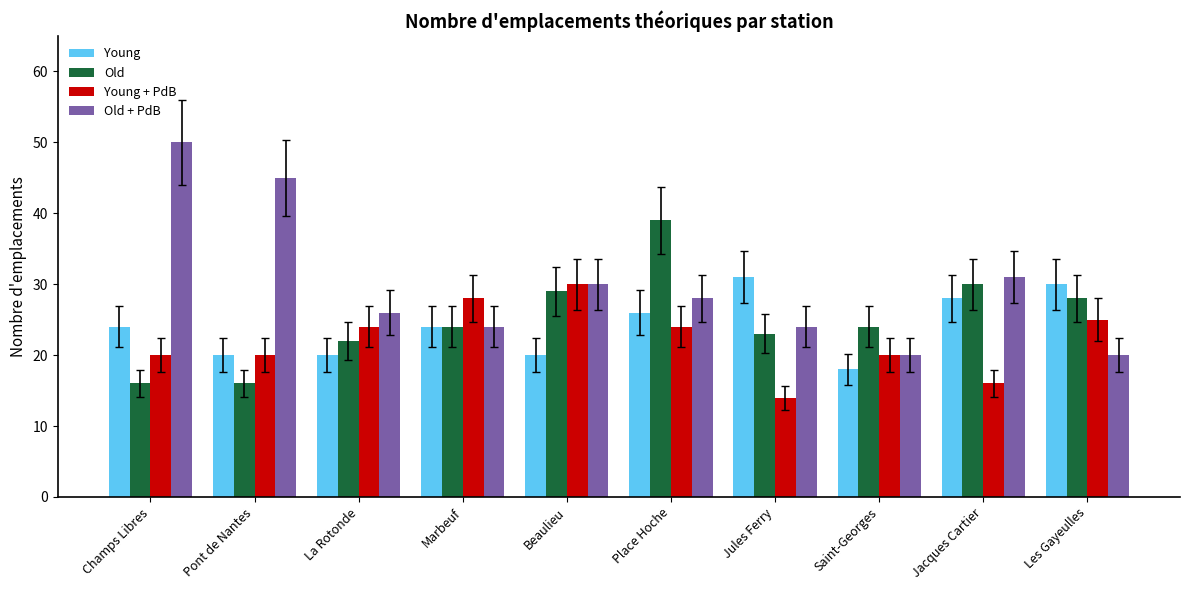

What value does the Young series have at Beaulieu, to the nearest 5?

20